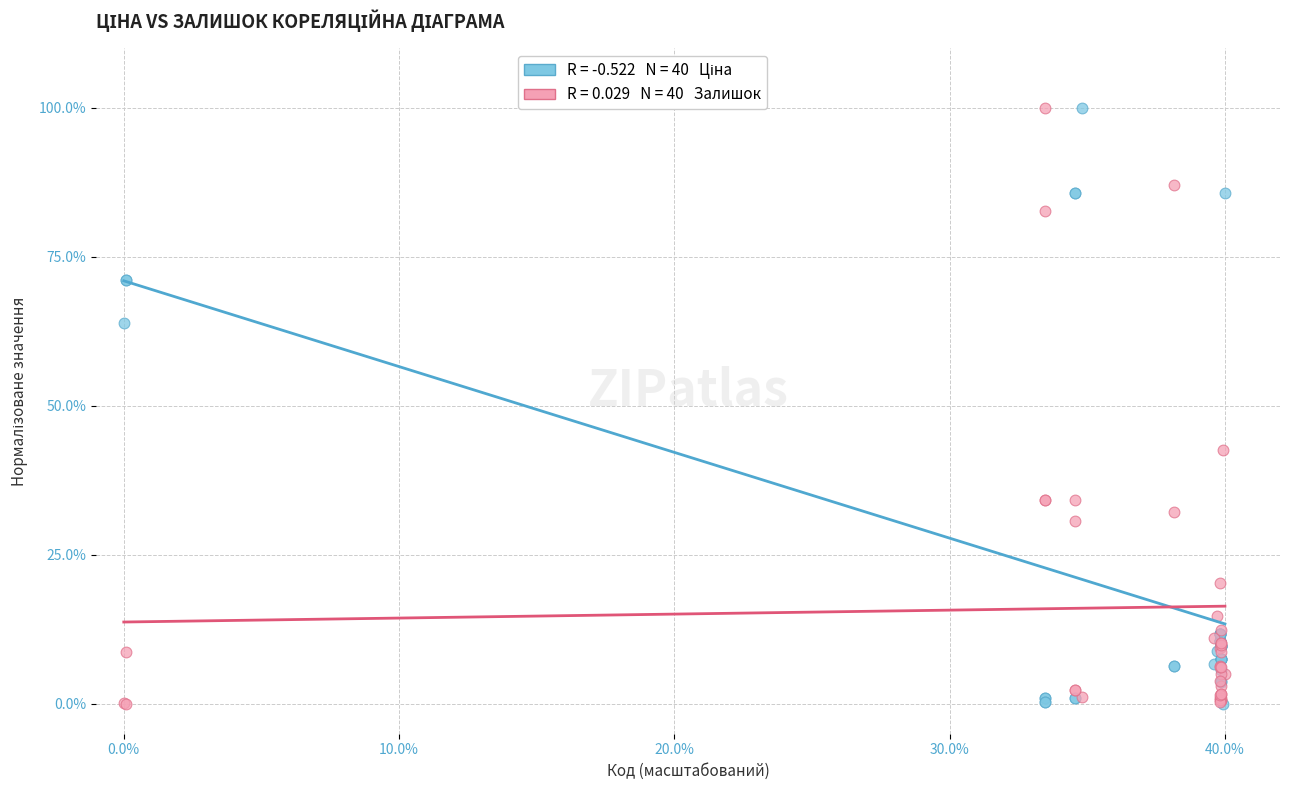

Across all series, what Y value is closest to 50?

42.5